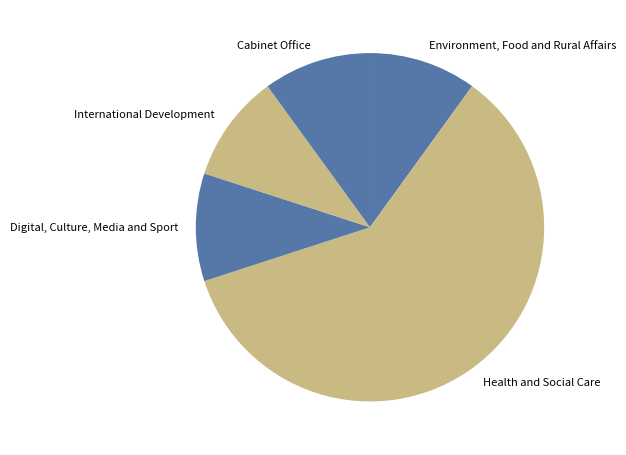

Is it true that Cabinet Office is 10% of the pie?

True